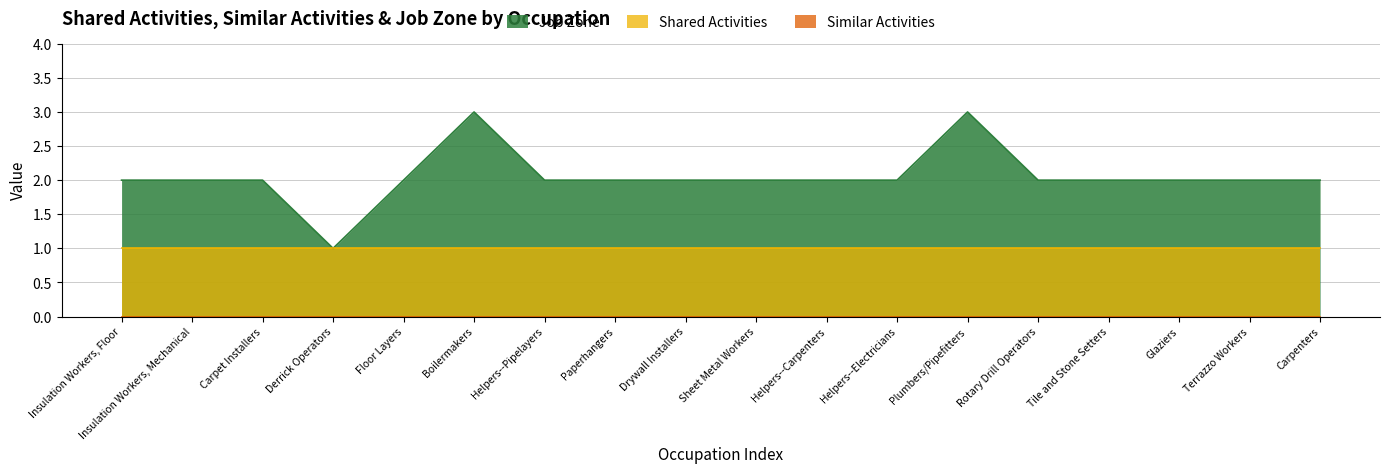

Rank the series at Paperhangers from highest to lowest value.

Job Zone, Shared Activities, Similar Activities